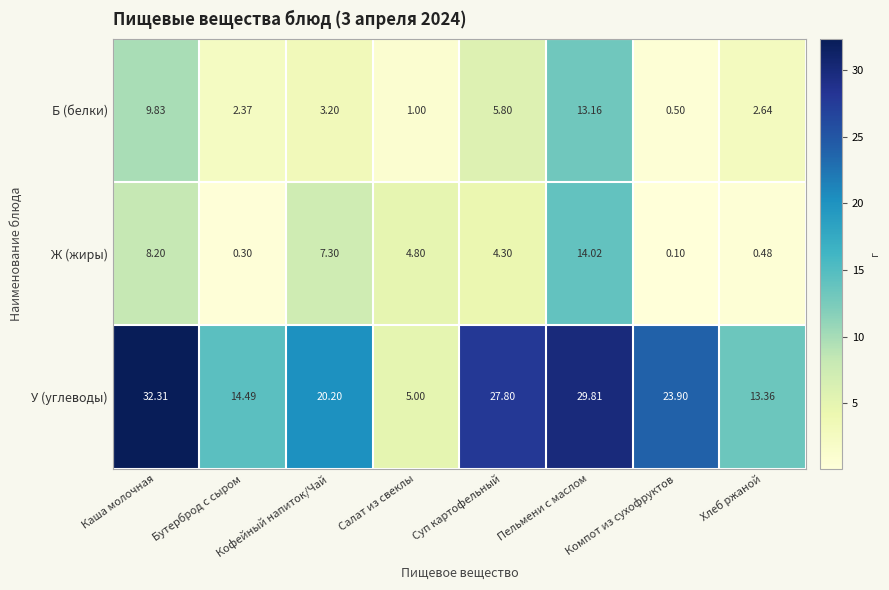

At which label is У (углеводы) closest to 18?

Кофейный напиток/Чай